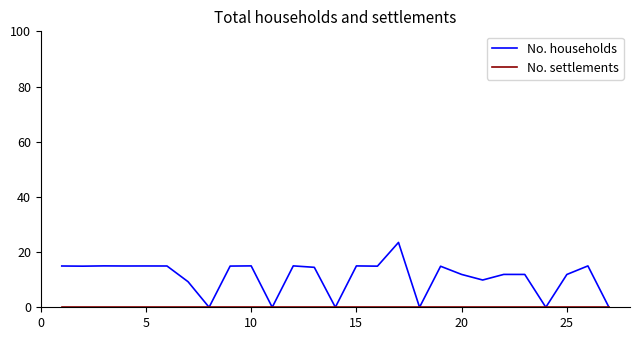

What is the highest value of the No. households series?

23.5